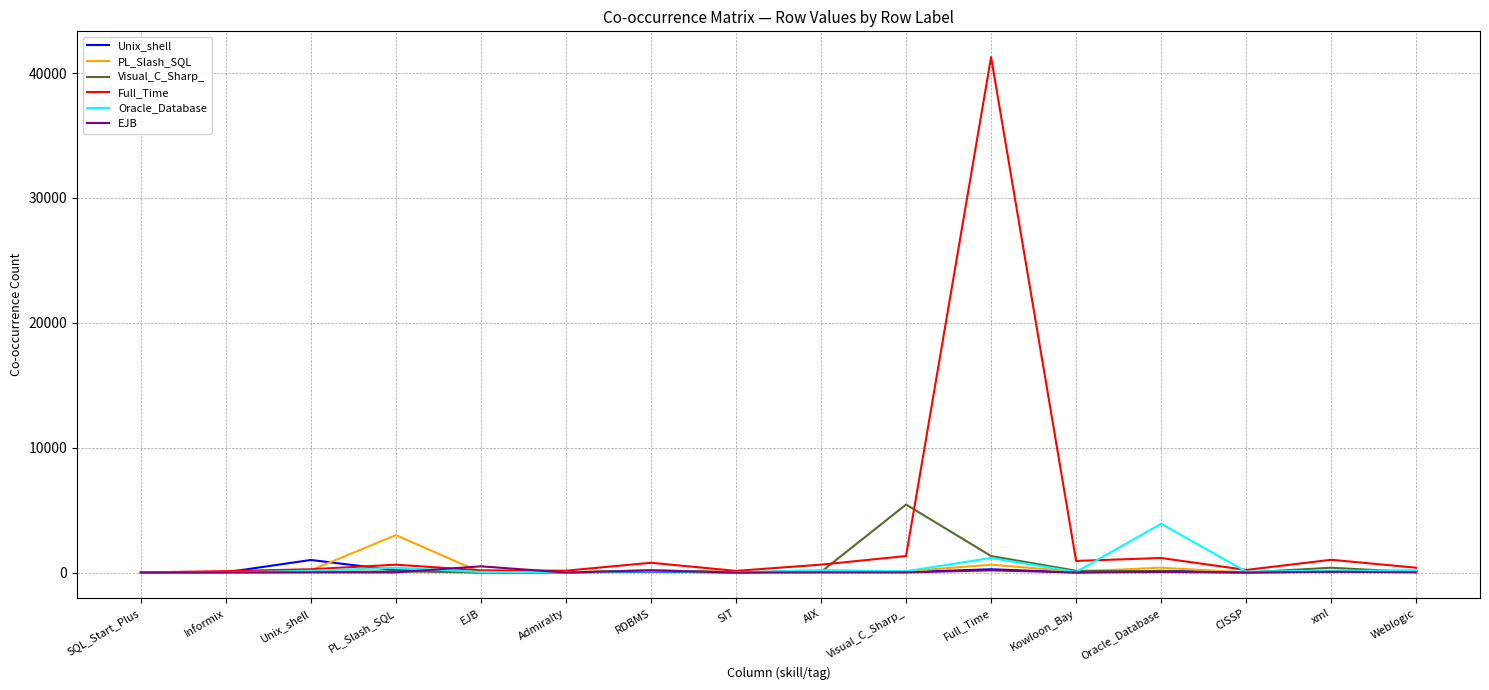

Which series has the largest range (max minus min)?

Full_Time